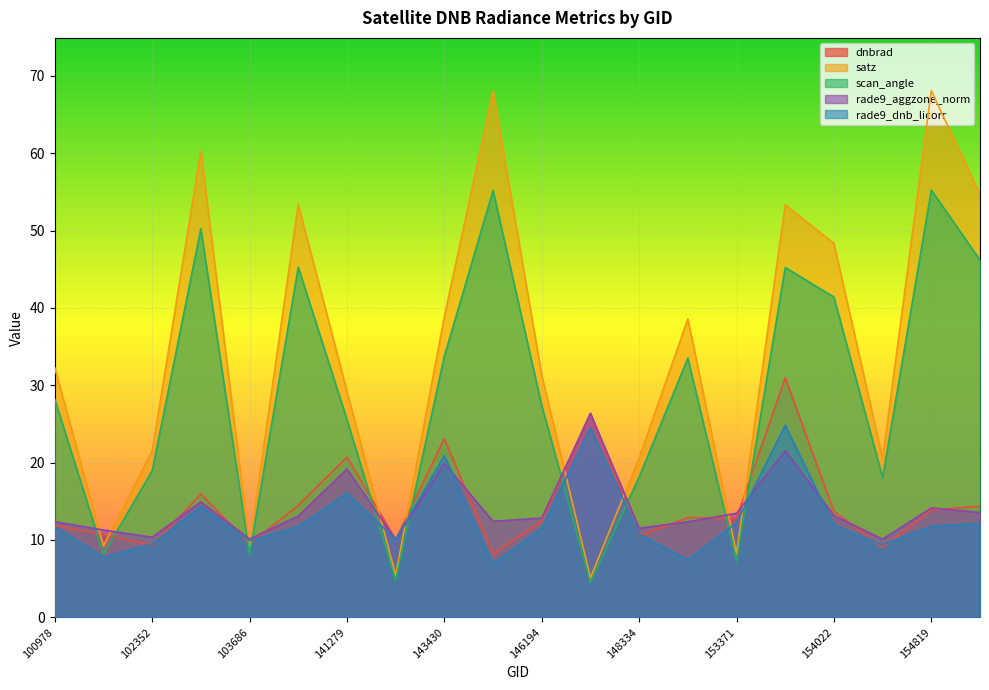

Reading left to right, transcribe all the data shown in this chart.

dnbrad: 11.9	10.7	9.3	15.9	9.5	14.5	20.7	10.1	23.1	8.2	12.5	26.4	10.5	12.9	12.8	31.0	13.7	9.0	13.9	14.4
satz: 32.2	9.2	21.5	60.3	9.2	53.4	29.2	5.4	38.9	68.0	31.3	5.1	20.6	38.6	8.2	53.3	48.3	20.5	68.1	54.6
scan_angle: 28.2	8.2	18.9	50.3	8.1	45.3	25.6	4.8	33.8	55.2	27.4	4.5	18.1	33.5	7.3	45.2	41.4	18.1	55.2	46.2
rade9_aggzone_norm: 12.4	11.3	10.4	14.9	10.1	13.1	19.2	10.1	19.9	12.4	12.8	26.4	11.5	12.4	13.5	21.5	13.2	10.1	14.1	13.6
rade9_dnb_licorr: 11.7	7.8	9.5	14.3	9.9	11.7	16.1	10.1	20.9	6.9	11.5	24.5	10.7	7.4	12.2	24.8	11.9	9.4	11.8	12.1